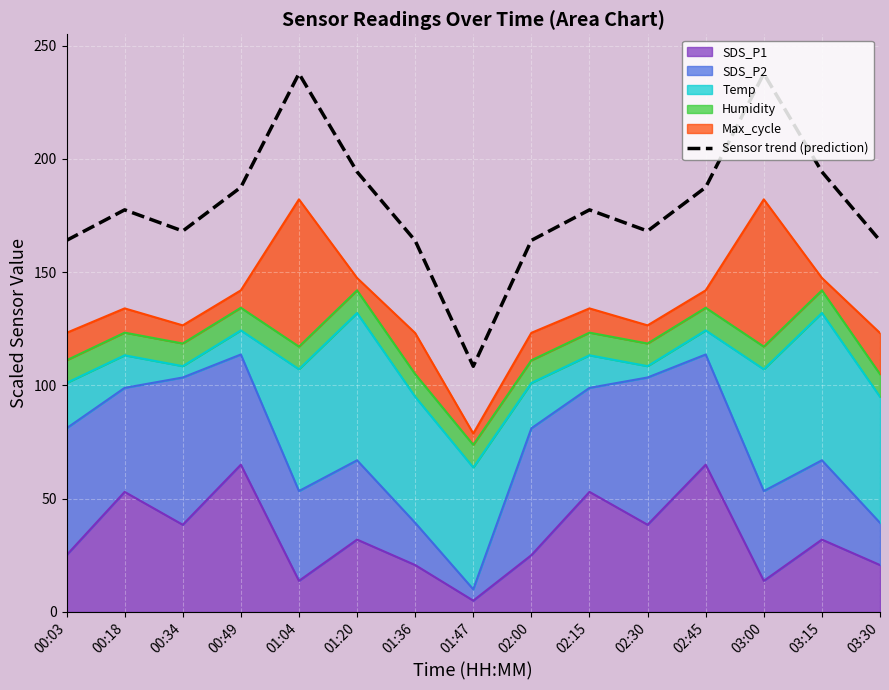

What is the greatest value displayed?

237.6